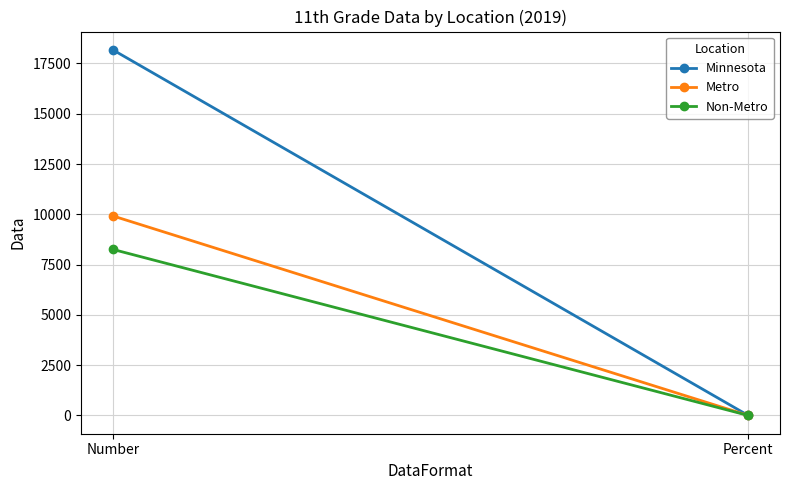

Which series has the largest total across all categories?

Minnesota